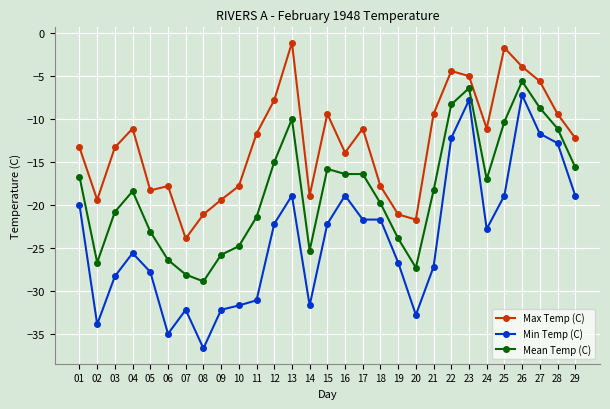

At which category is the sum across all series the highest?

26